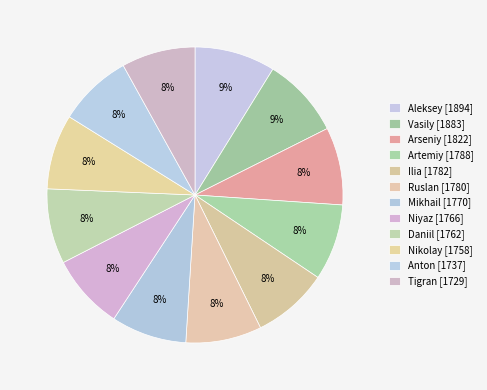

Count the number of slices in the pie.

12